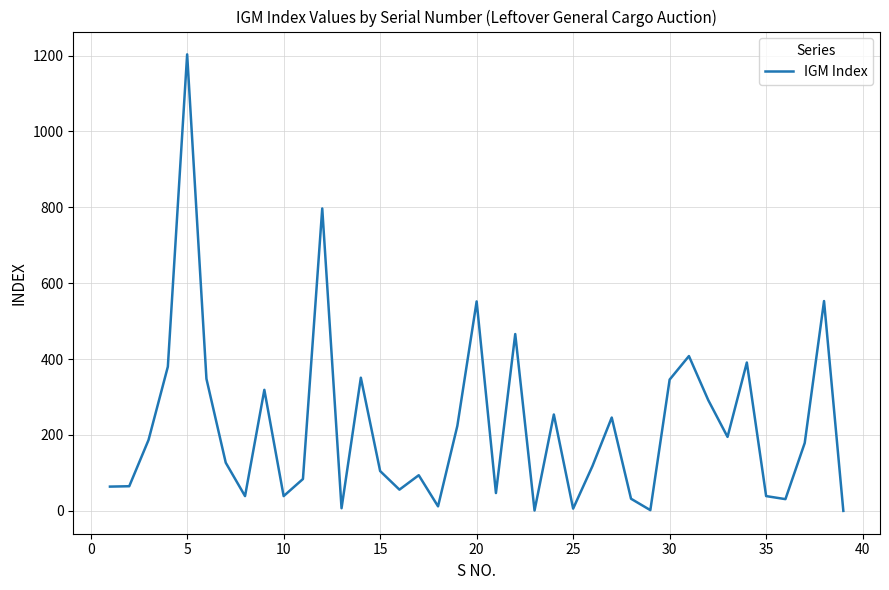

What is the difference between the maximum and minimum values?

1203